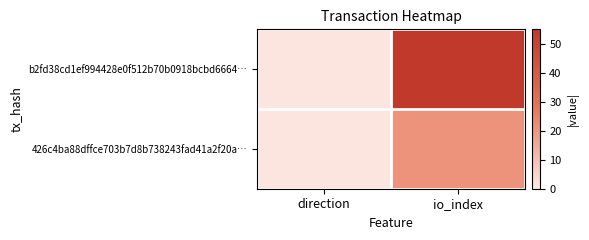

Reading right to left, transcribe all the data shown in this chart.

b2fd38cd1ef994428e0f512b70b0918bcbd6664…: io_index=55	direction=1
426c4ba88dffce703b7d8b738243fad41a2f20a…: io_index=21	direction=1